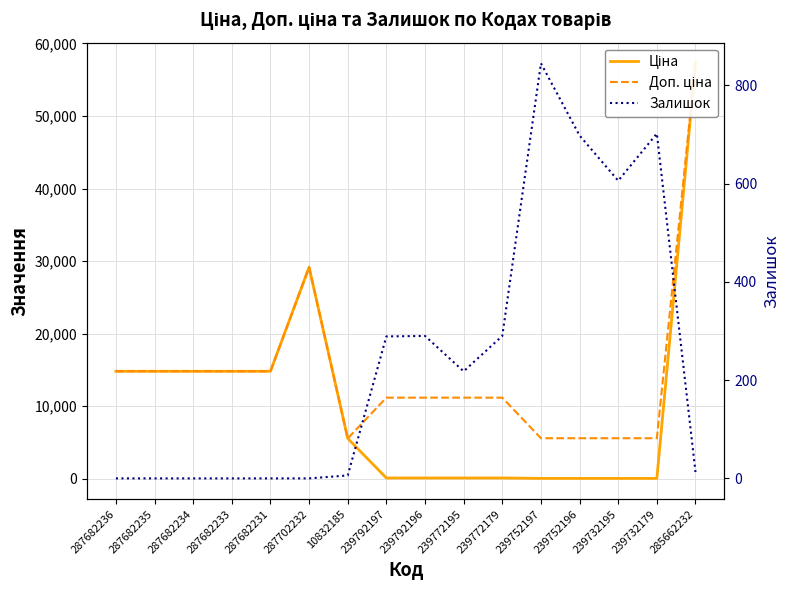

The Залишок series shows 0.0 at 287702232. True or false?

True